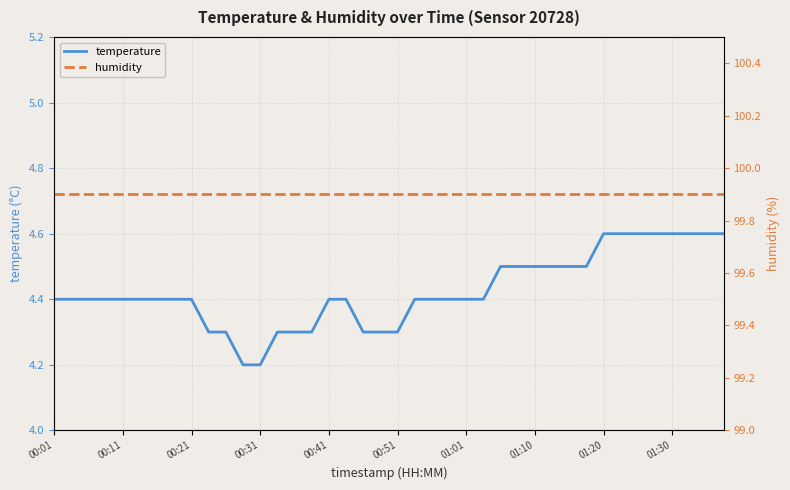

True or false: temperature has a value of 4.2 at 00:31.

True